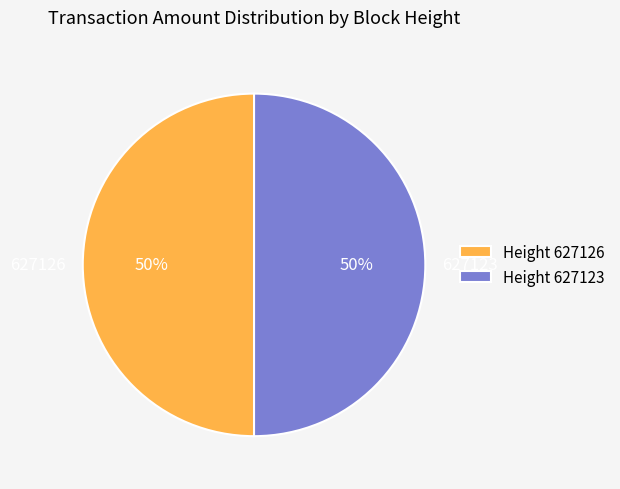

Do 627126 and 627123 together represent more than half of the pie?

Yes